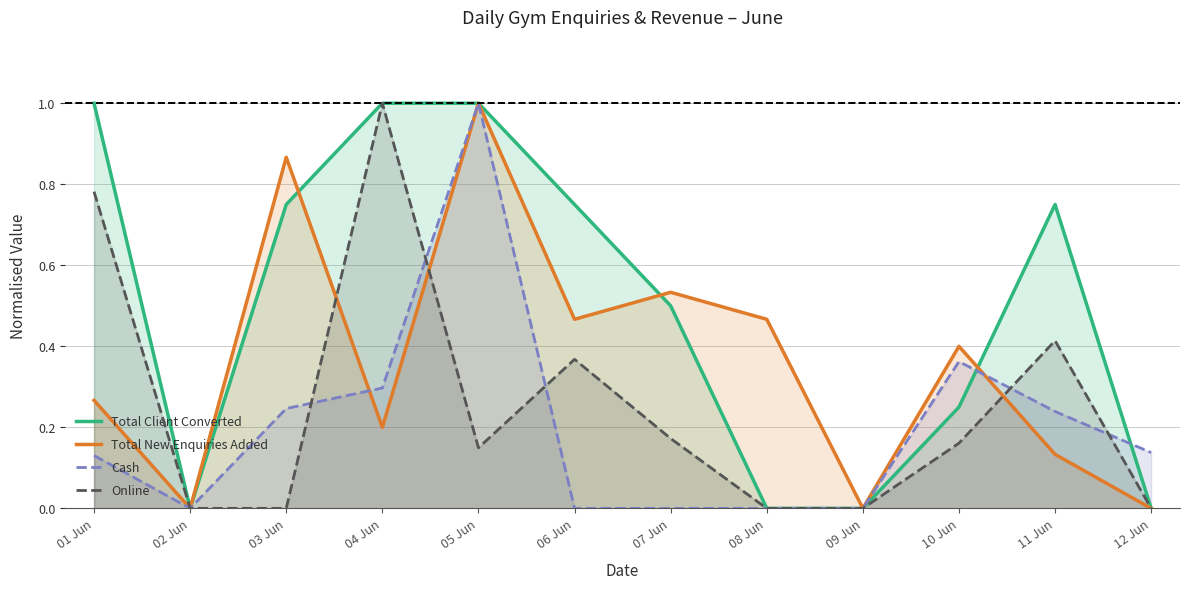

How many series are shown in this chart?

4